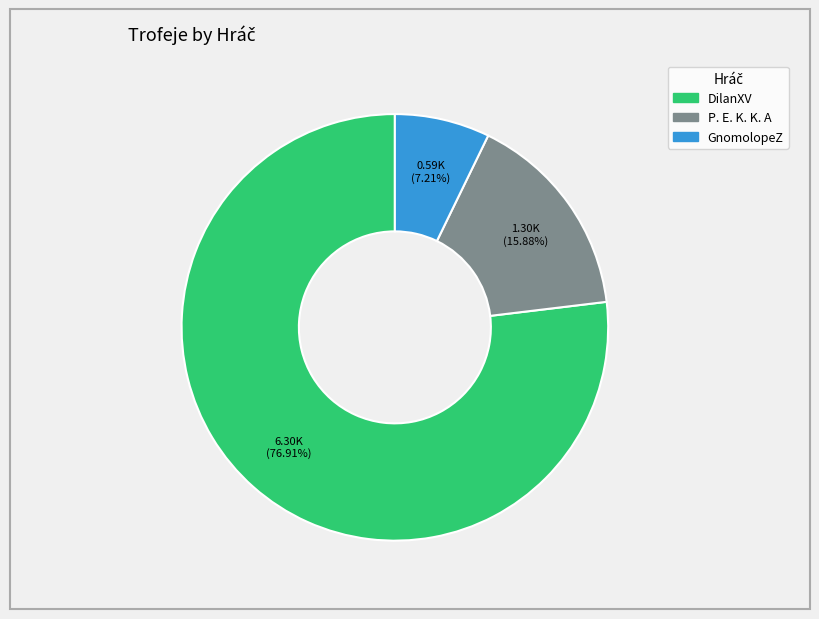

What is the majority slice?

DilanXV